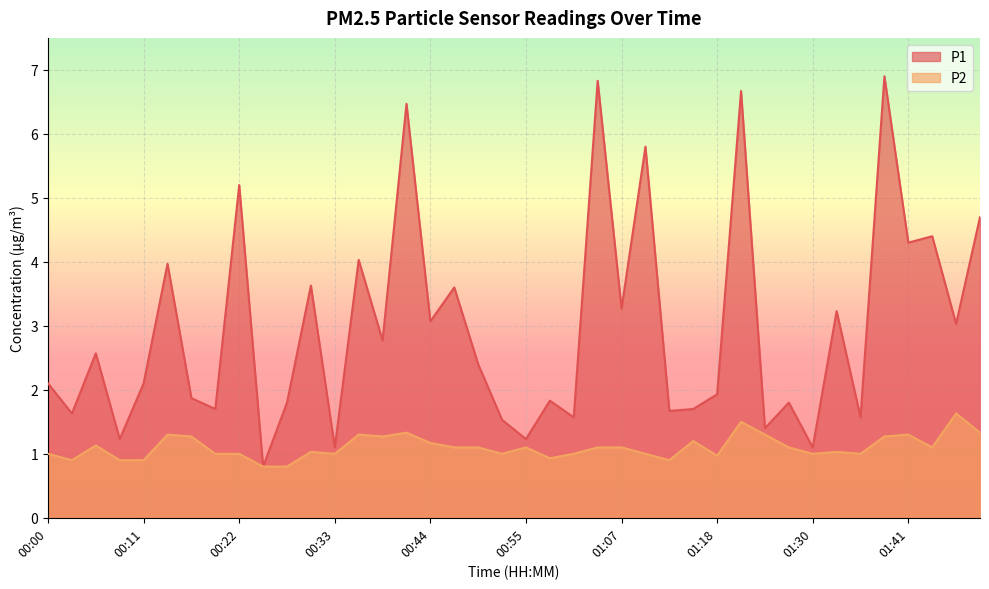

Between 00:41 and 01:41, which series saw the biggest shift?

P1